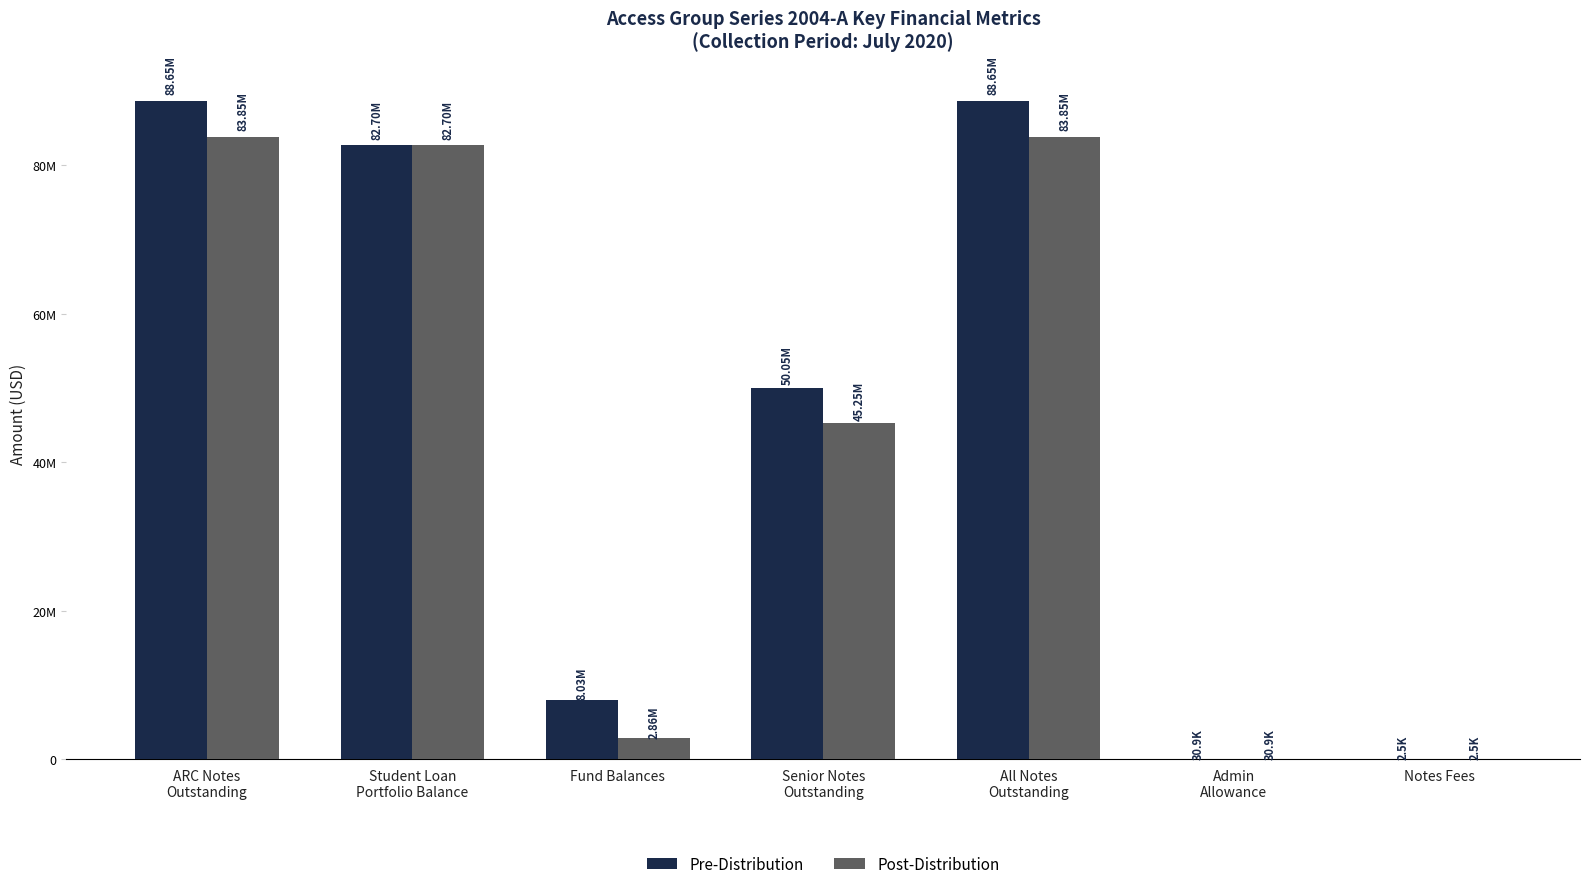

Does the chart contain any negative values?

No